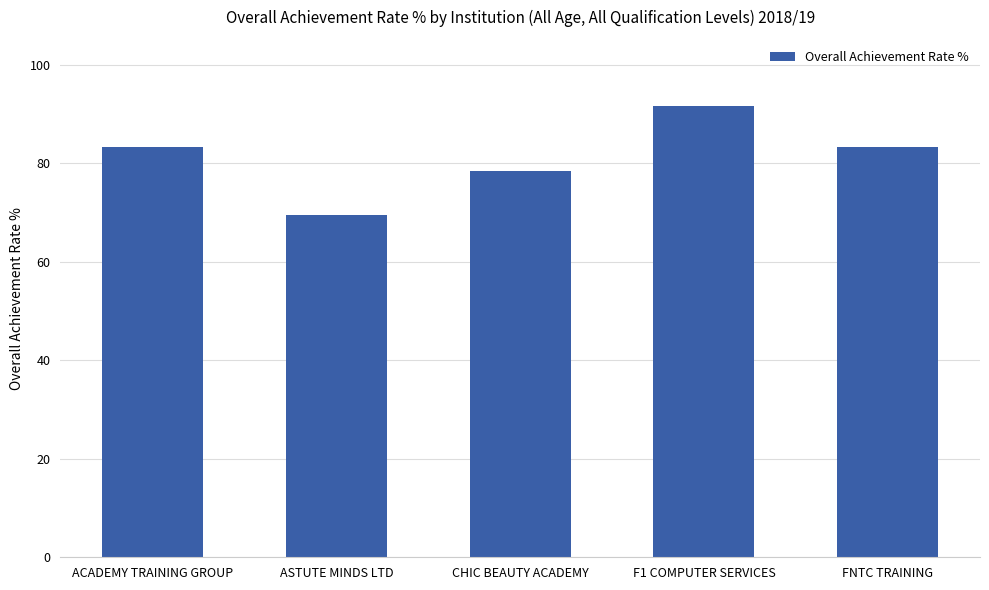

What is the label of the 4th bar from the right?

ASTUTE MINDS LTD